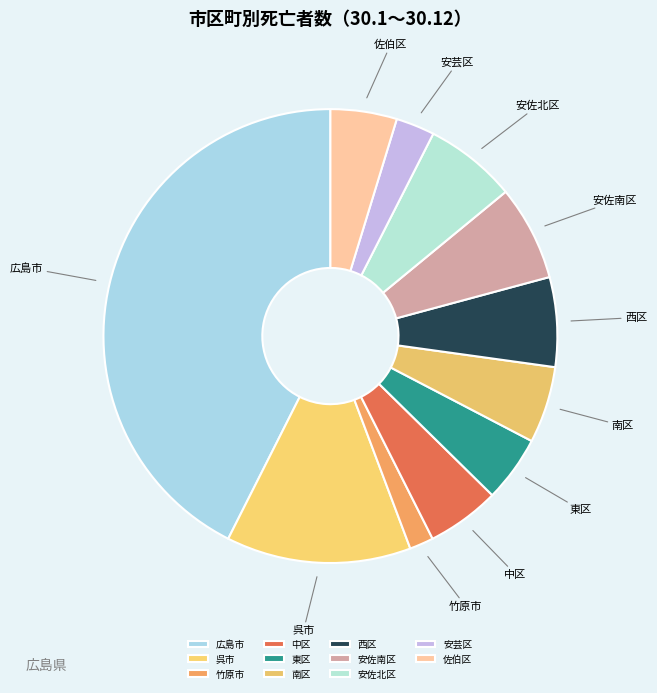

Between 竹原市 and 安佐南区, which is larger?

安佐南区